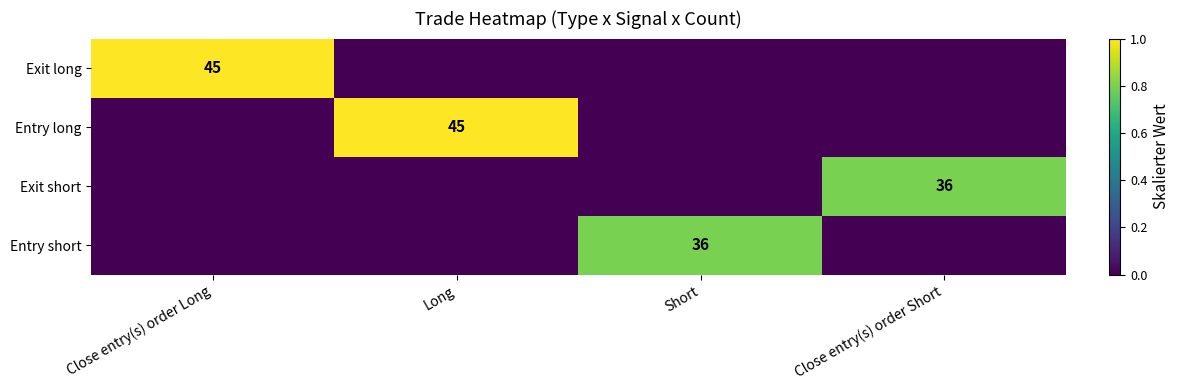

True or false: Entry short has a value of 36 at Short.

True